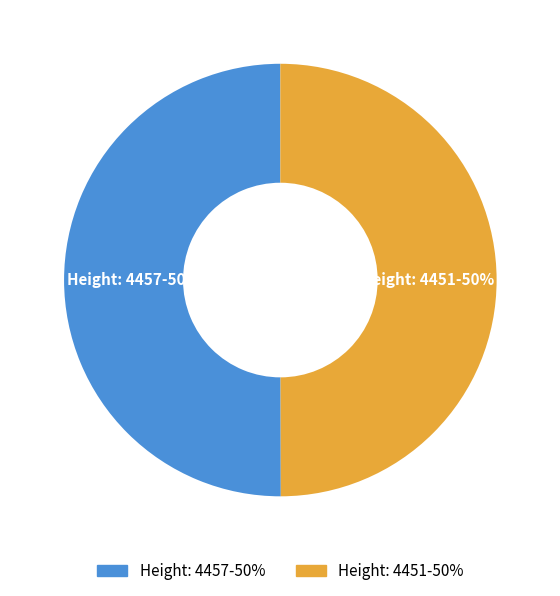

To the nearest percent, what is the average slice percentage?

50%